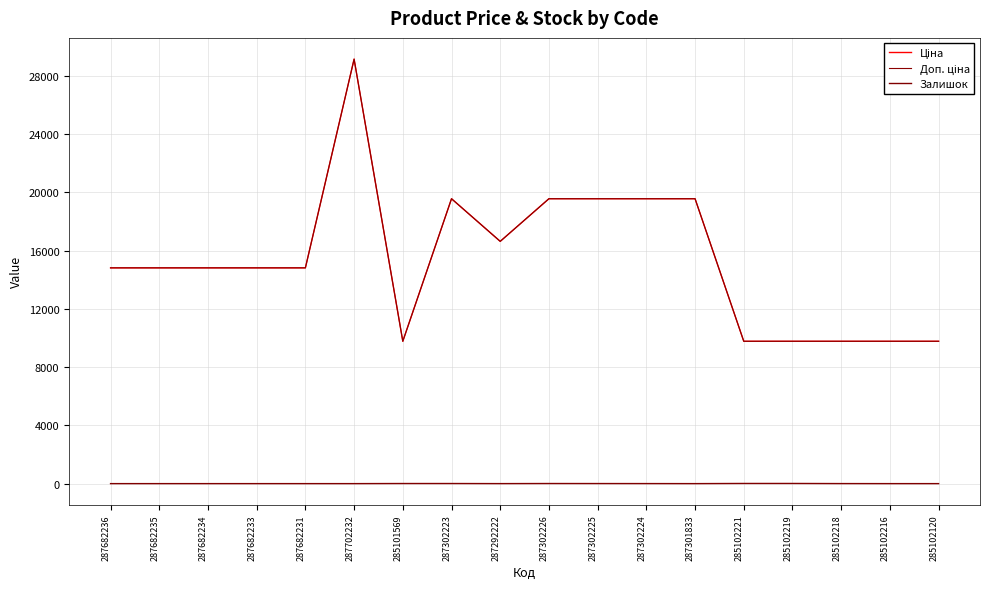

Which label corresponds to the smallest value in the chart?

287682236